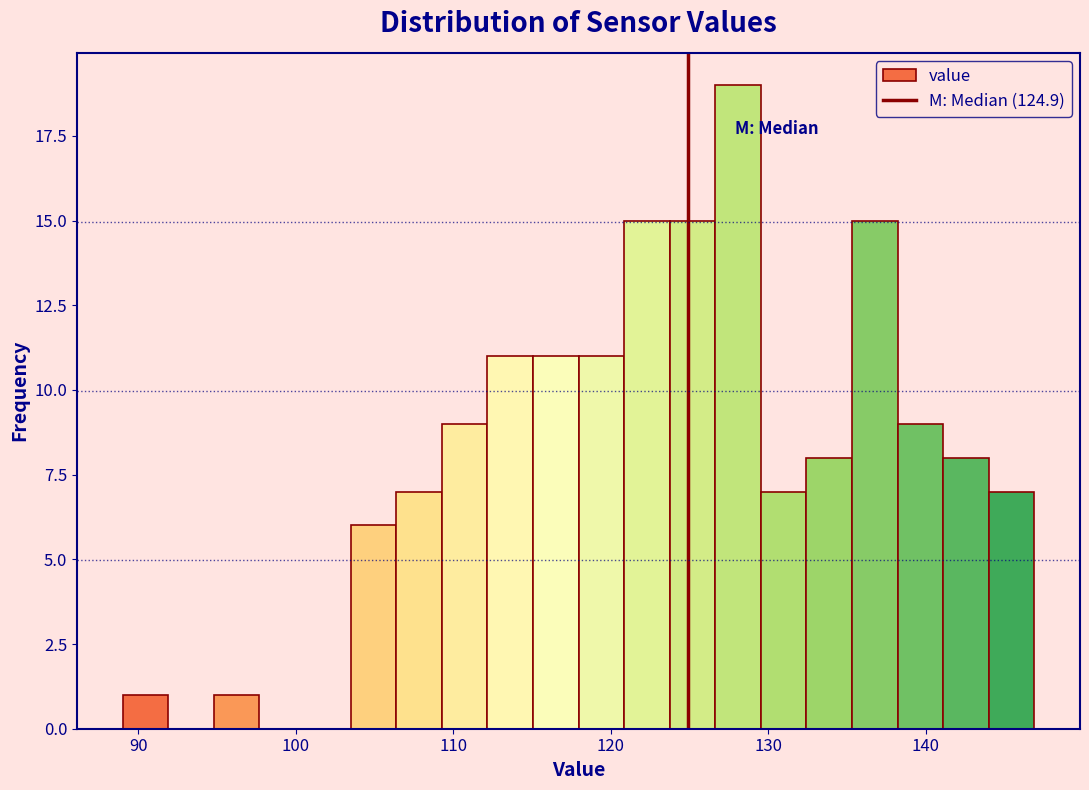

Around what value on the x-axis is the tallest bar? Give the approximate position of its centre, as read against the axis.

128